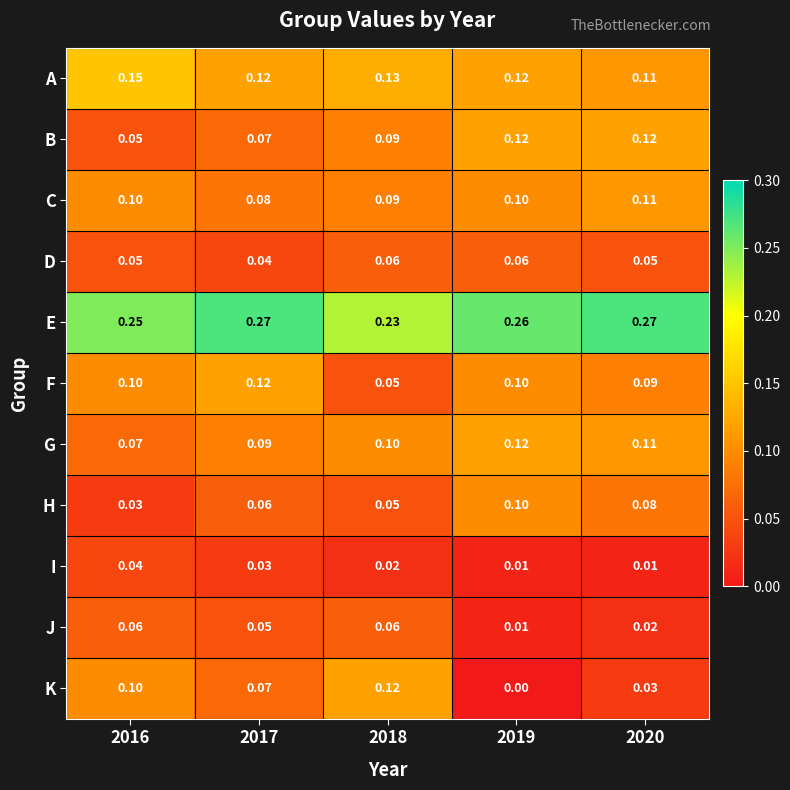

Between 2018 and 2019, which series saw the biggest shift?

K